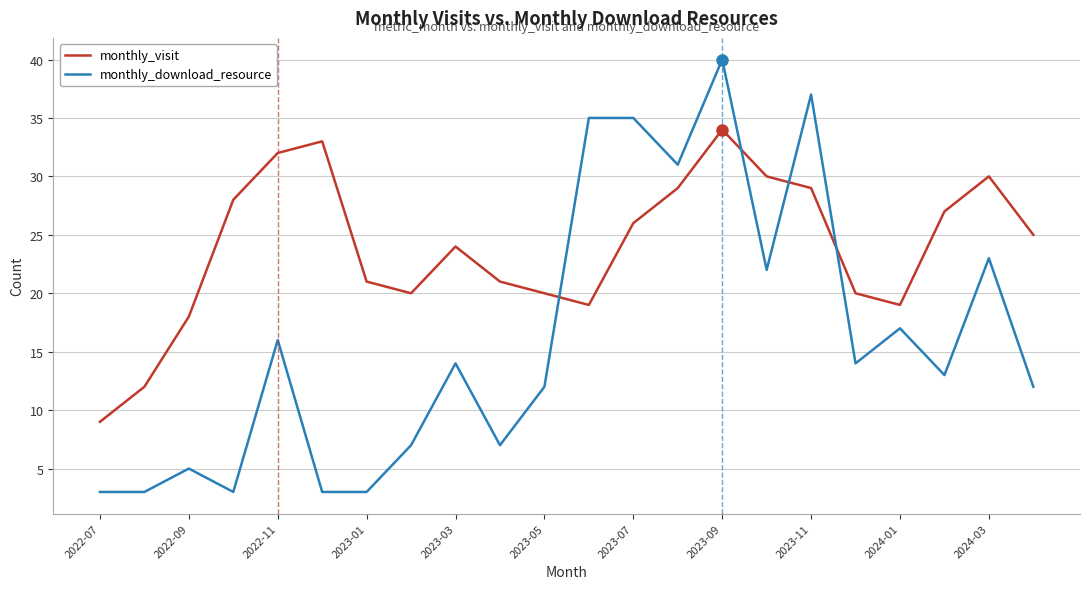

Which series has the widest spread of values?

monthly_download_resource